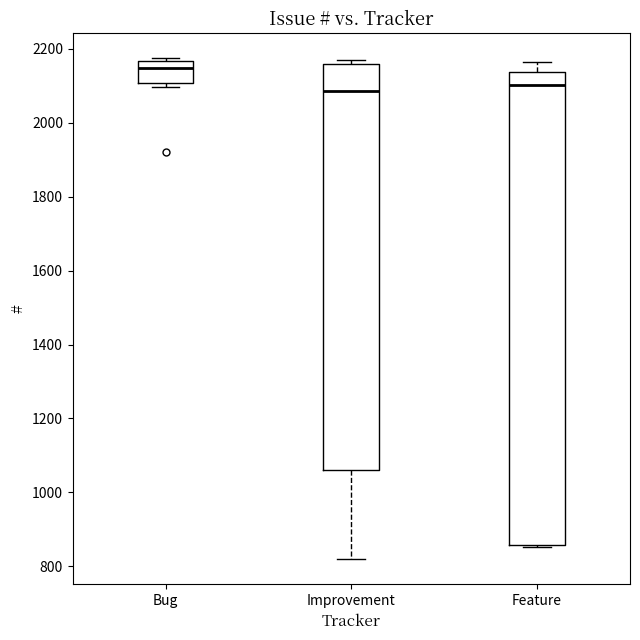

Which box has the highest median line?

Bug